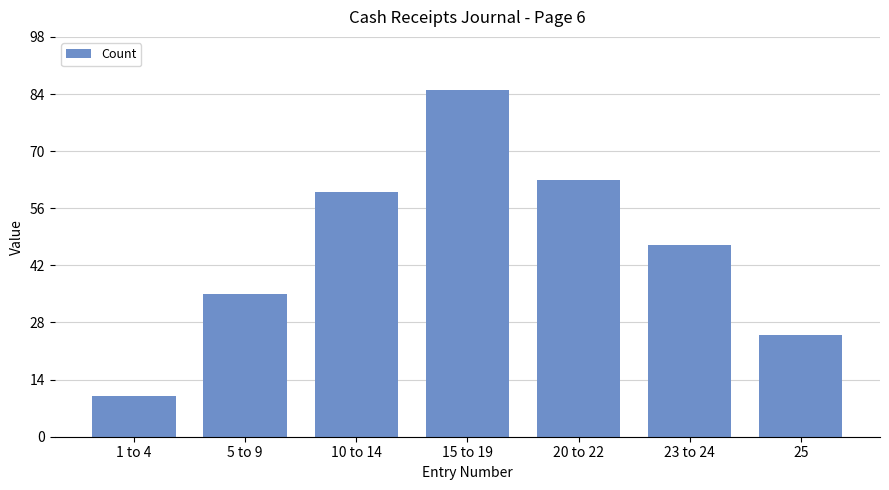

Which category has the highest value across all series?

15 to 19